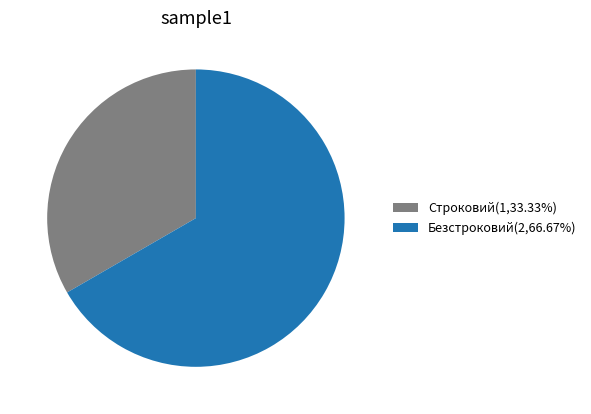

What is the ratio of the value at Строковий(1,33.33%) to the value at Безстроковий(2,66.67%)?

0.5